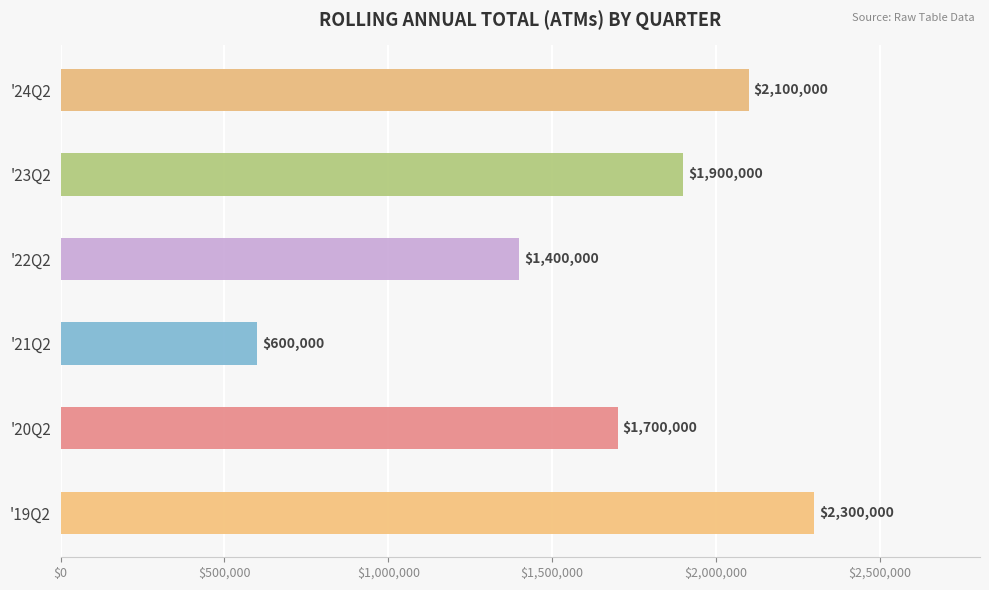

Which label corresponds to the smallest value in the chart?

'21Q2